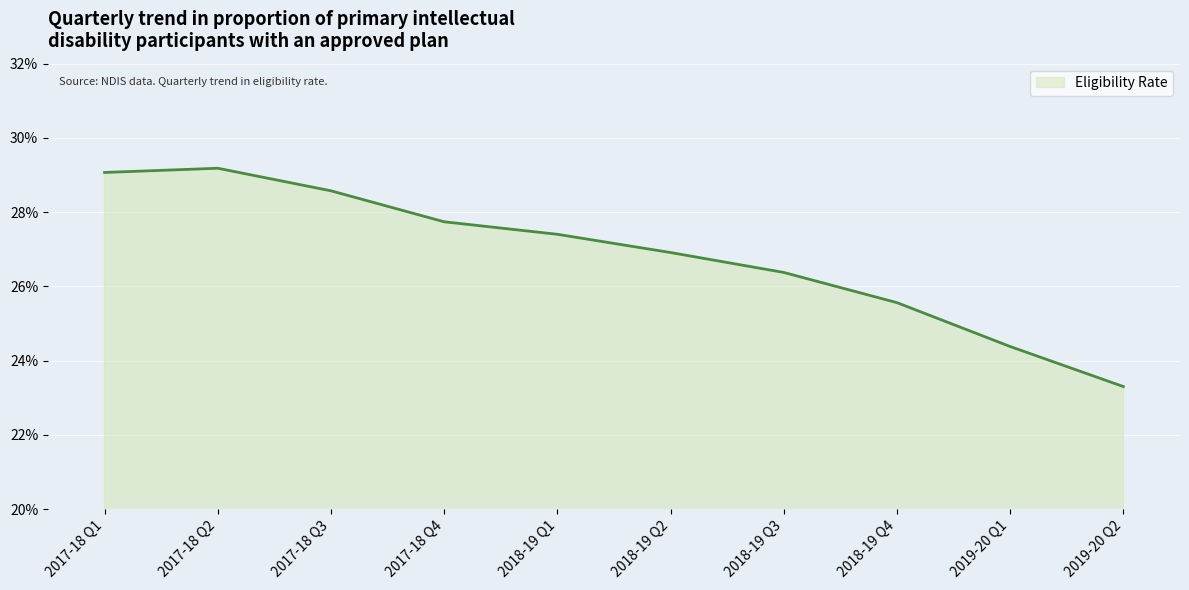

Is this an area chart (filled region under the line)?

Yes